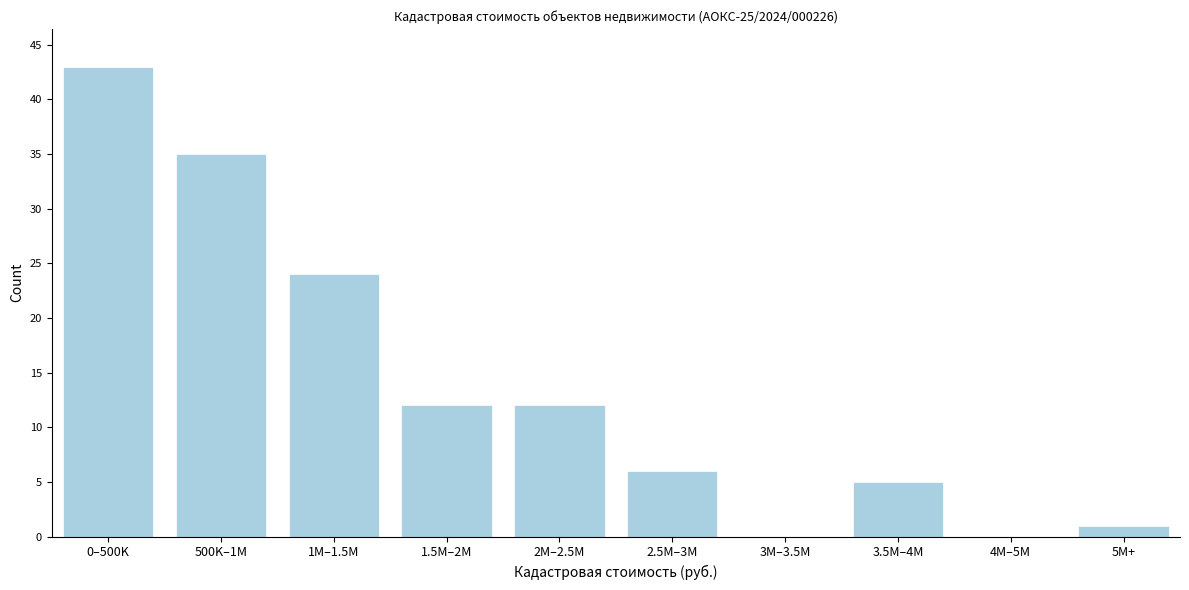

Reading right to left, transcribe all the data shown in this chart.

5M+=1	4M–5M=0	3.5M–4M=5	3M–3.5M=0	2.5M–3M=6	2M–2.5M=12	1.5M–2M=12	1M–1.5M=24	500K–1M=35	0–500K=43